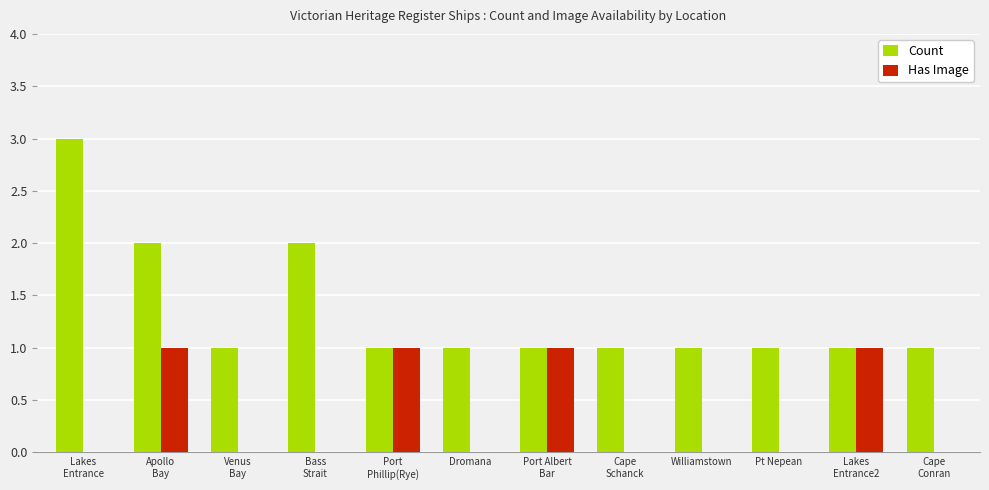

Which series has the largest total across all categories?

Count